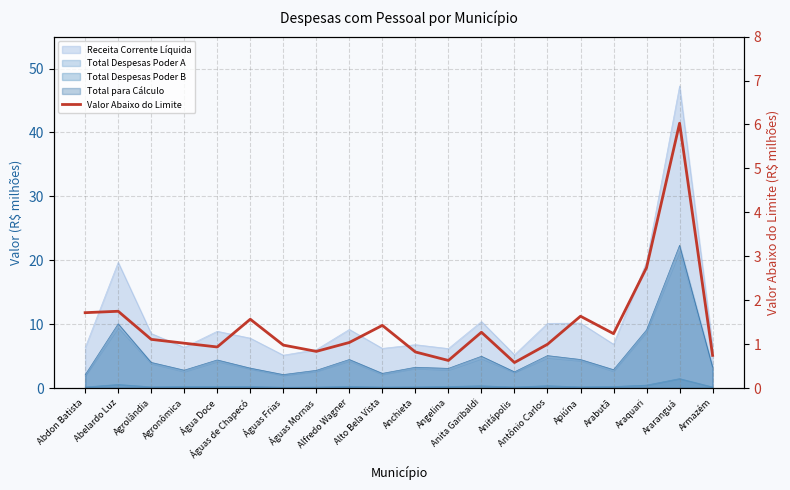

At which category does the data reach its first local peak?

Abelardo Luz